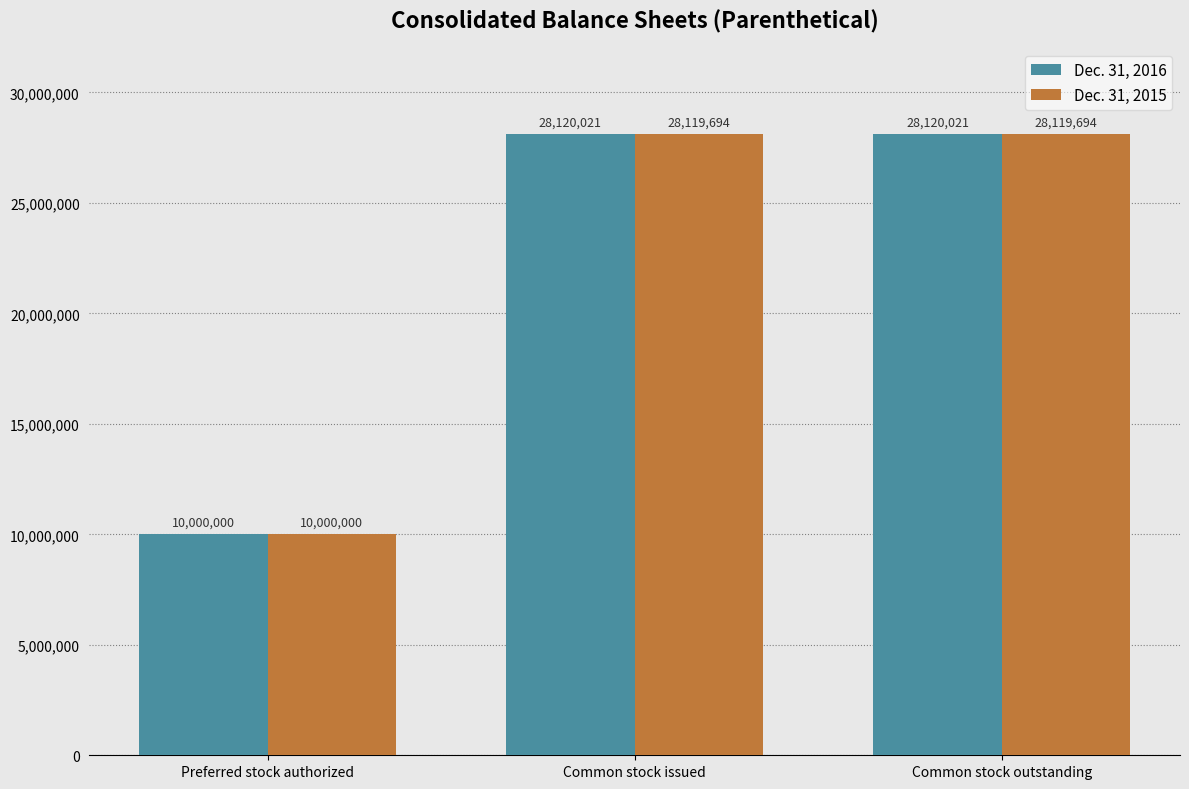

What position from the left is Common stock outstanding?

3